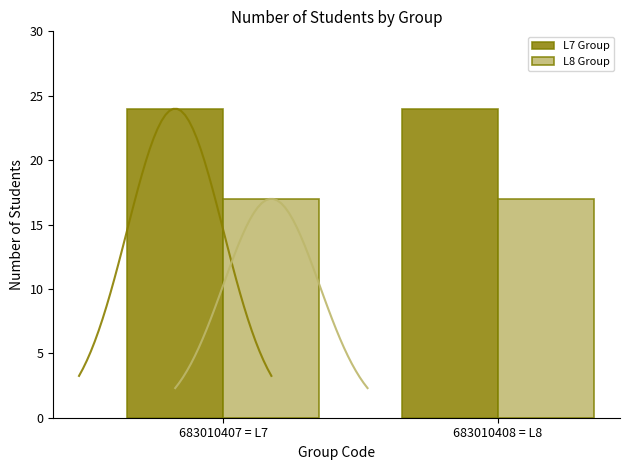

Which series has the widest spread of values?

L7 Group